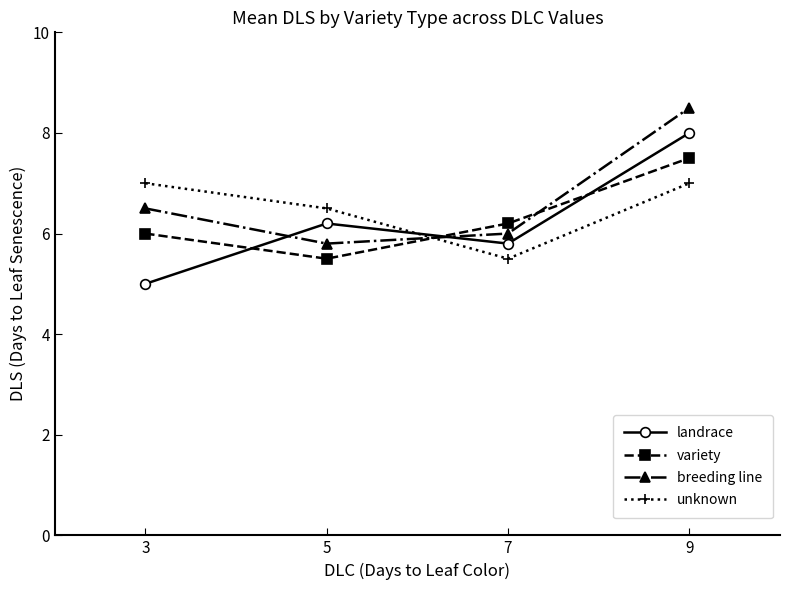

How many lines are shown in the chart?

4